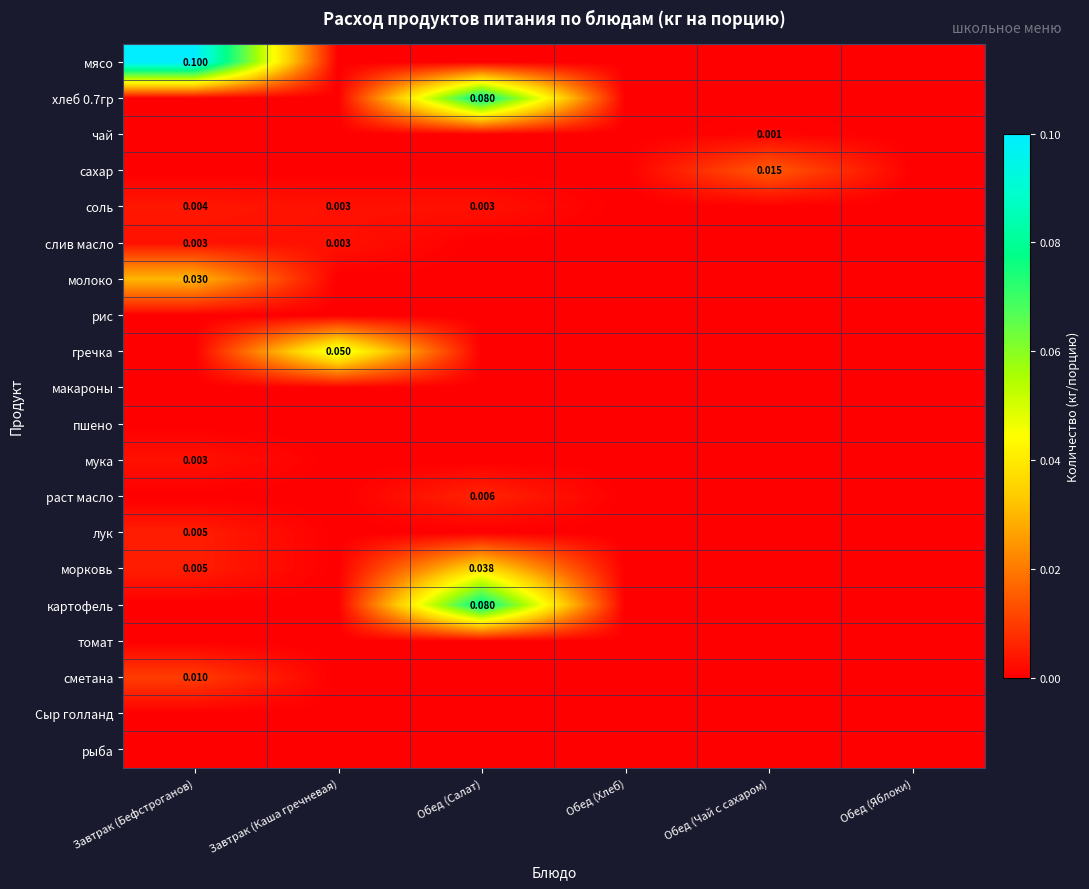

Which series has the largest range (max minus min)?

мясо